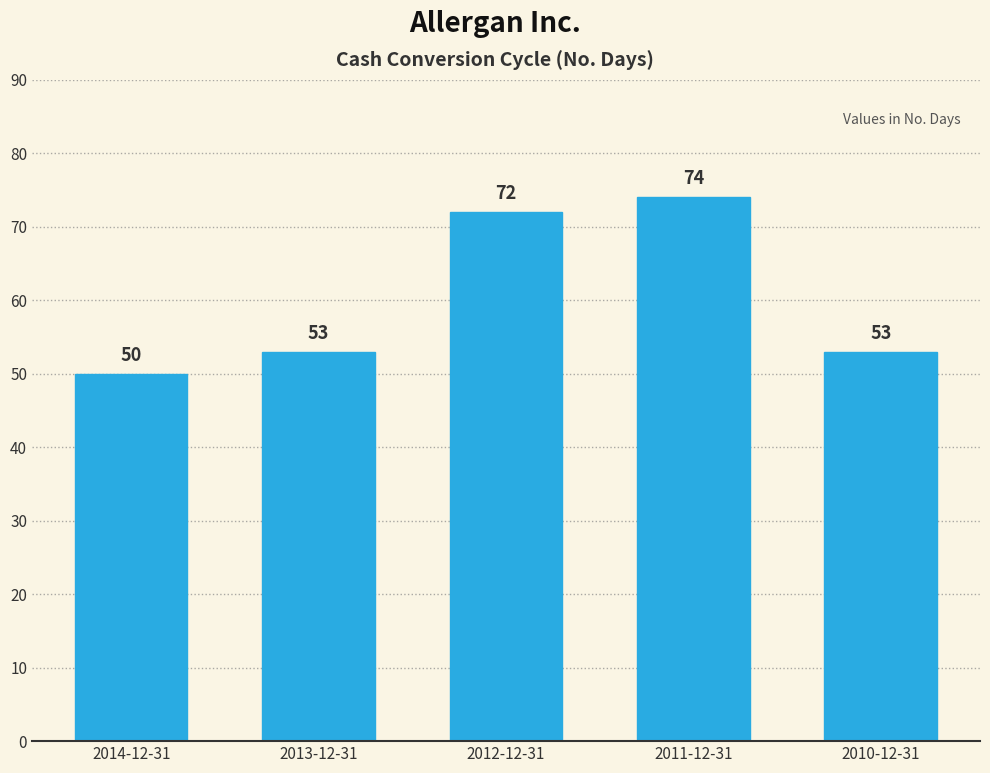

Reading left to right, transcribe all the data shown in this chart.

2014-12-31=50	2013-12-31=53	2012-12-31=72	2011-12-31=74	2010-12-31=53